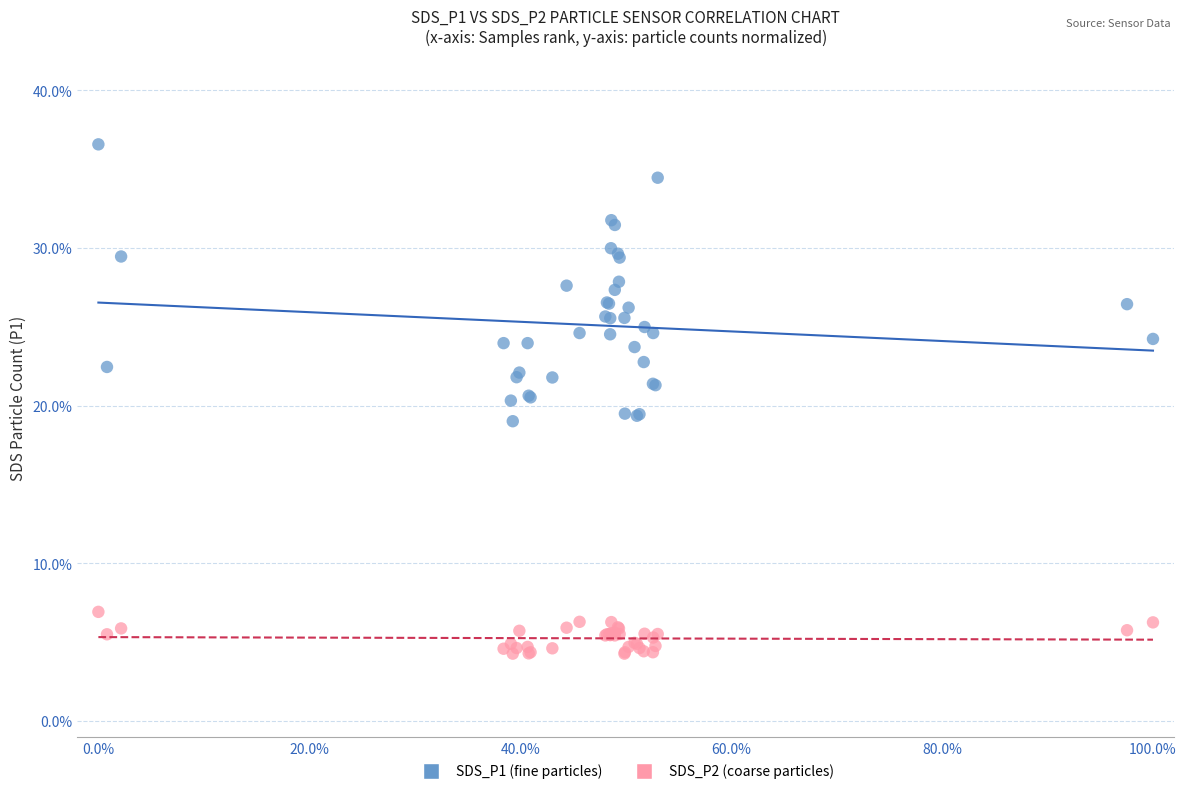

Which series has the largest Y range (max minus min)?

SDS_P1 (fine particles)